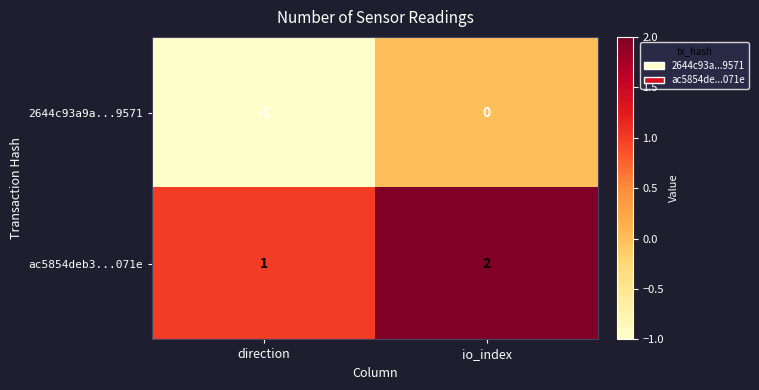

How many distinct data groups are displayed?

2